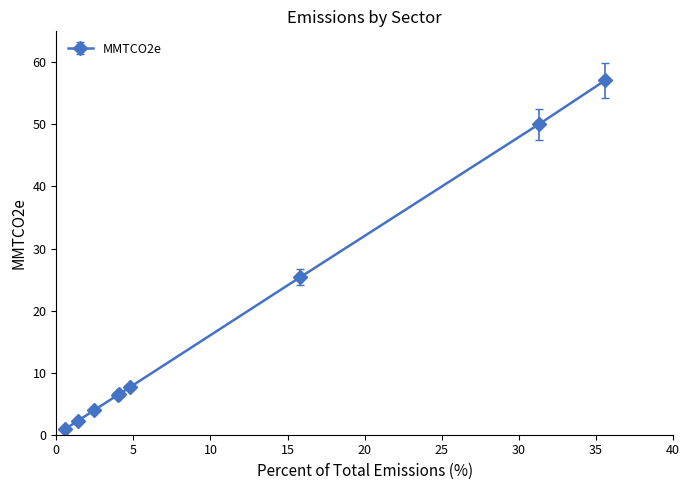

Count the number of values greater than 6.

6